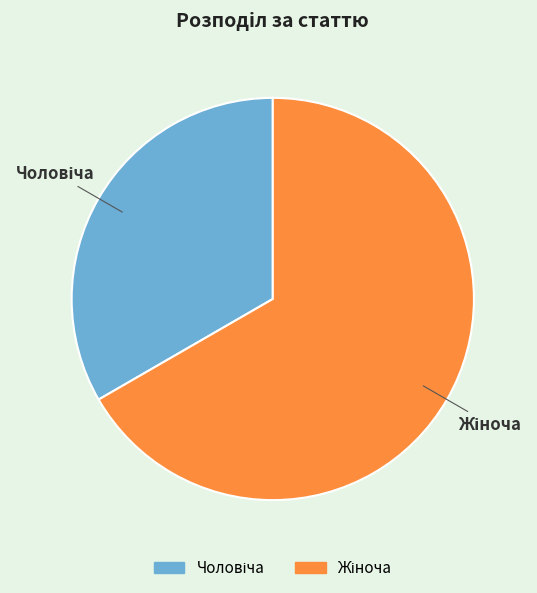

Is there any slice that represents more than half of the pie?

Yes